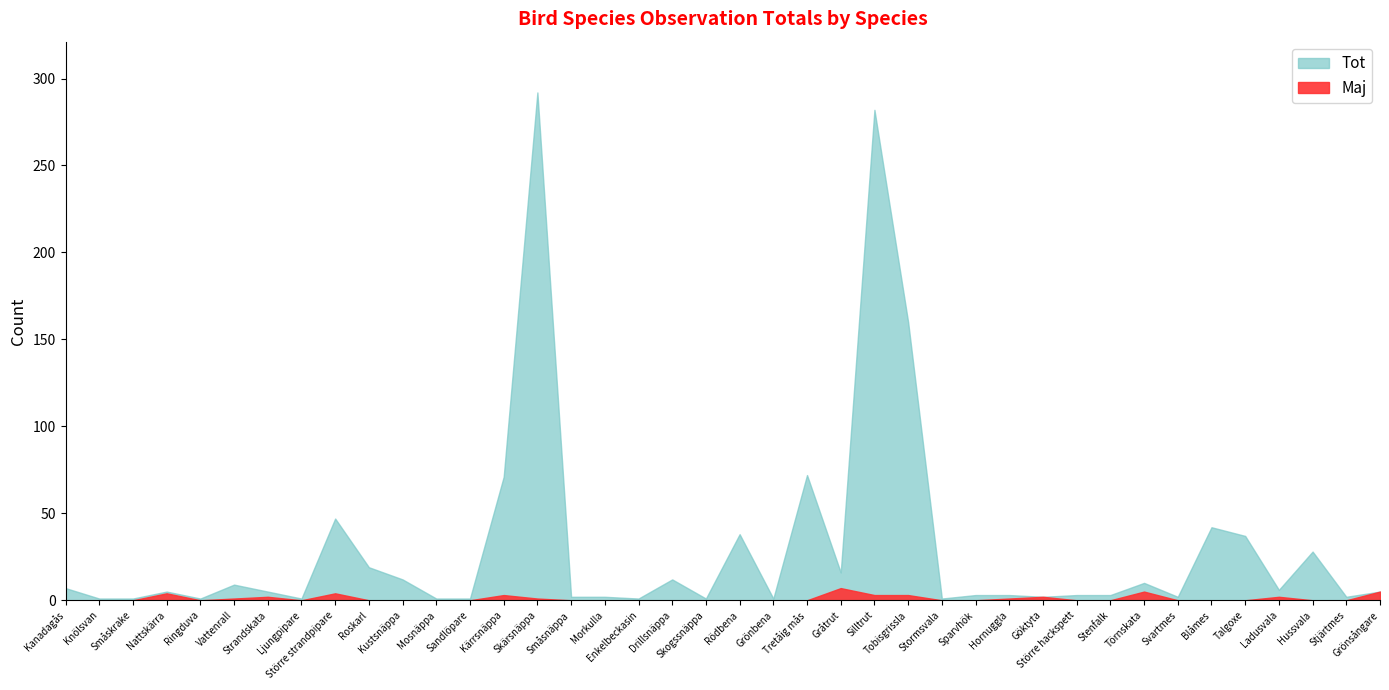

Which series has the largest range (max minus min)?

Tot